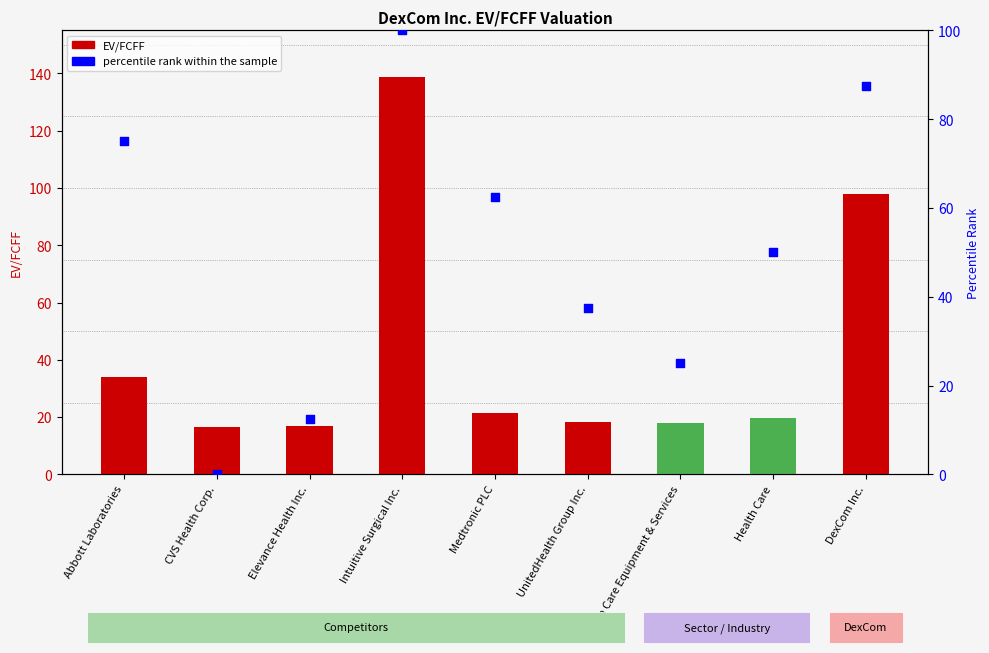

At how many categories does at least one series exceed 102?

1